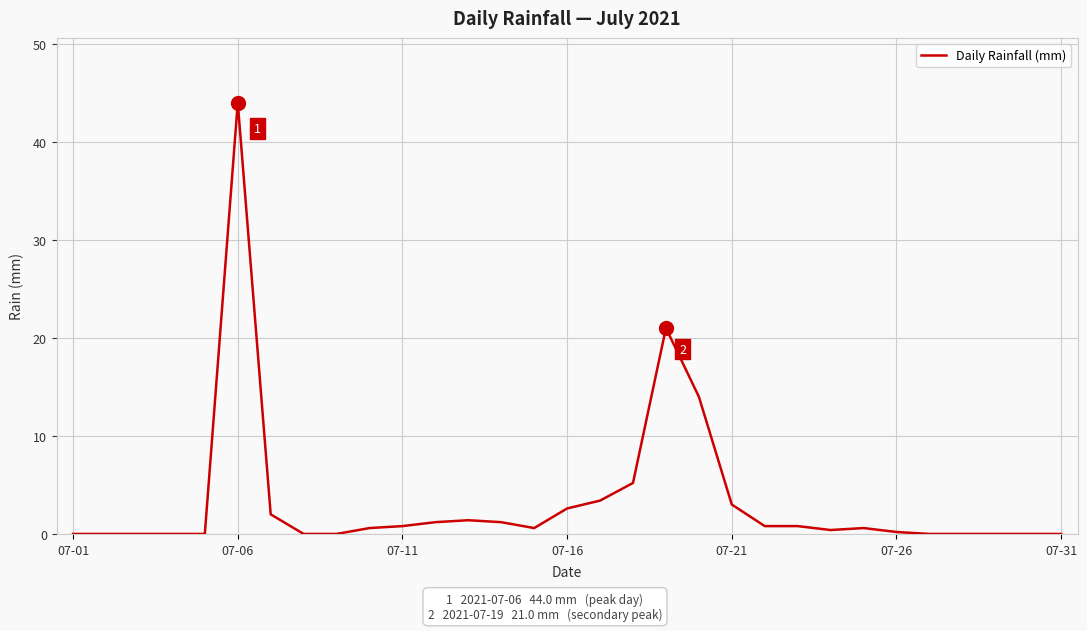

At which category does the chart reach its peak across all series?

07-06